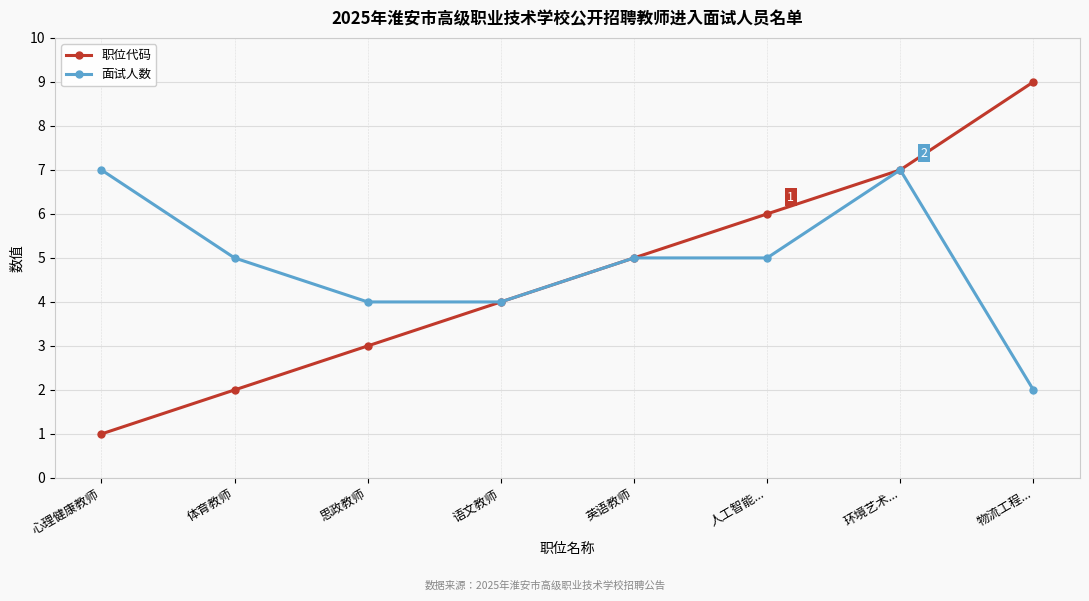

What is the value of the 职位代码 point at the 1st from the left?

1